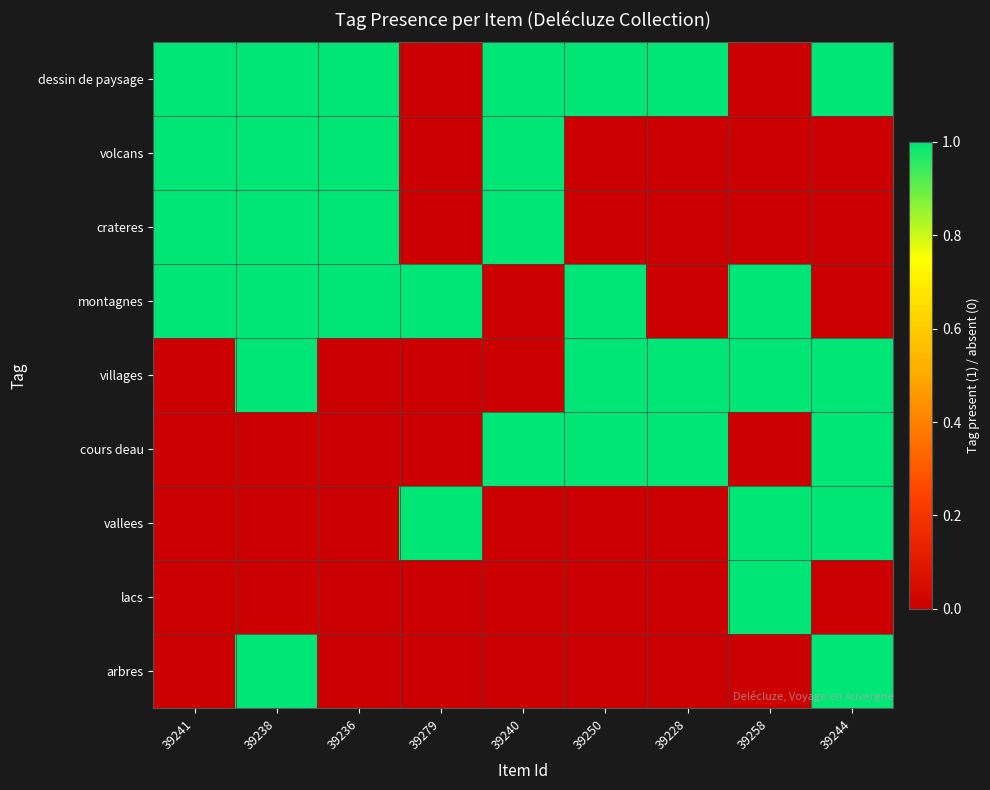

At how many categories does at least one series exceed 0?

9